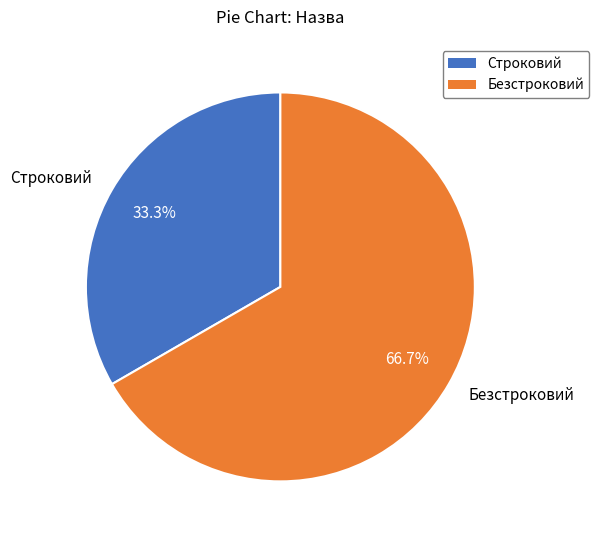

How many segments does this pie chart have?

2